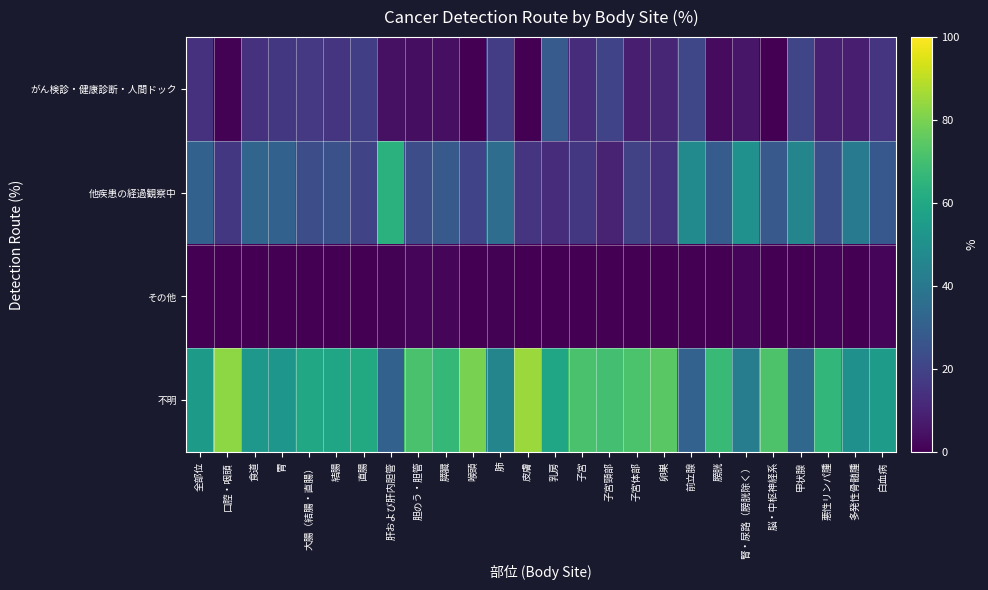

How many categories are shown in the chart?

26